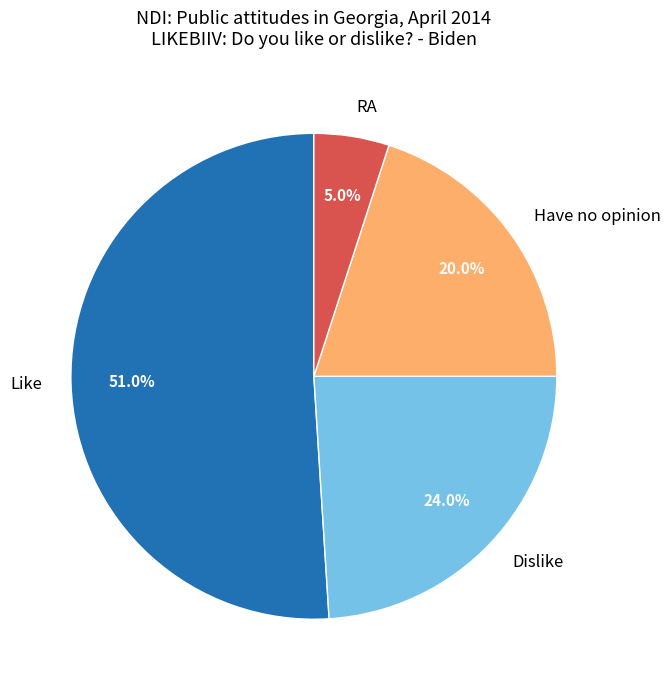

What percentage is the Like slice, to the nearest percent?

51%